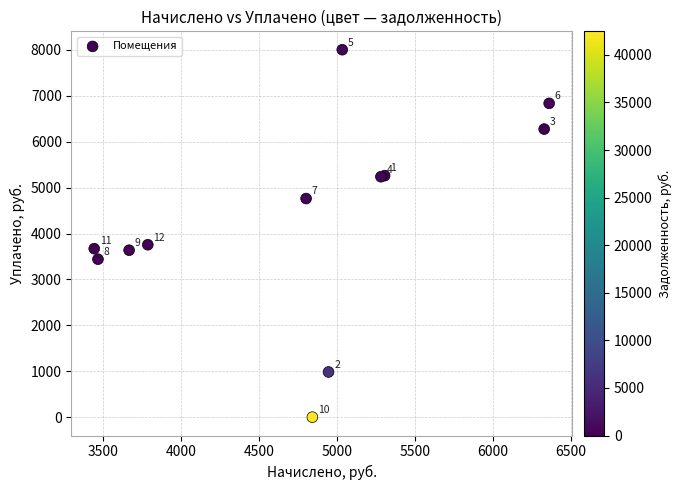

What Y value in the scatter plot is closest to 4002?

3755.9